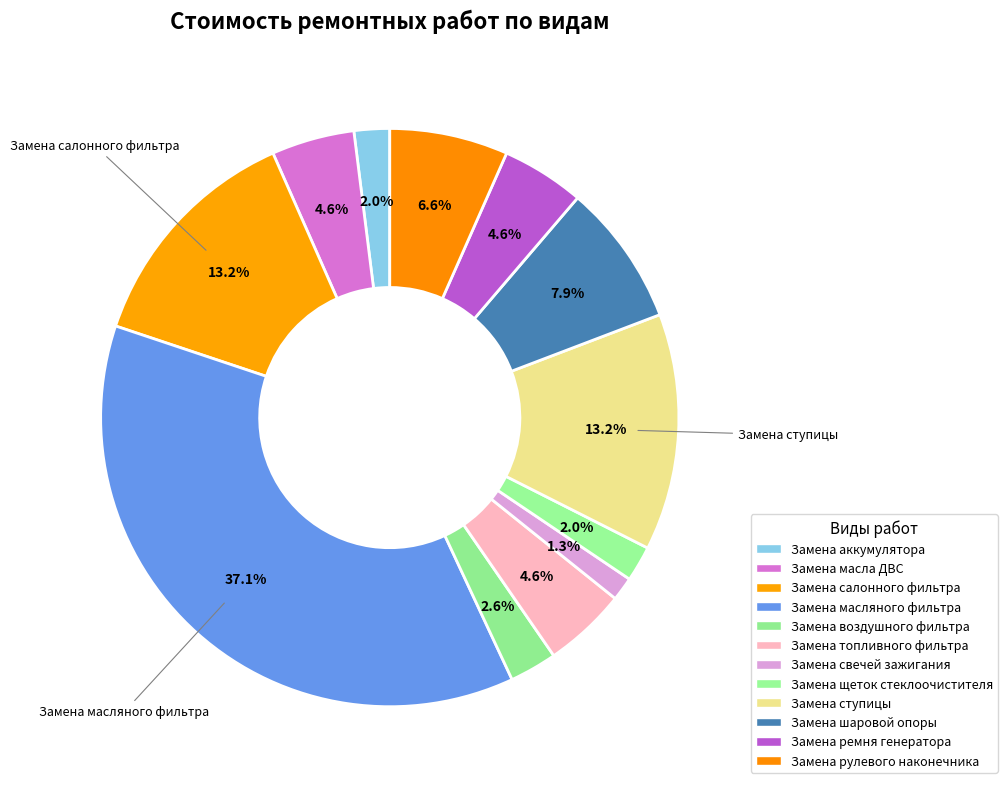

How many slices are in this pie chart?

12